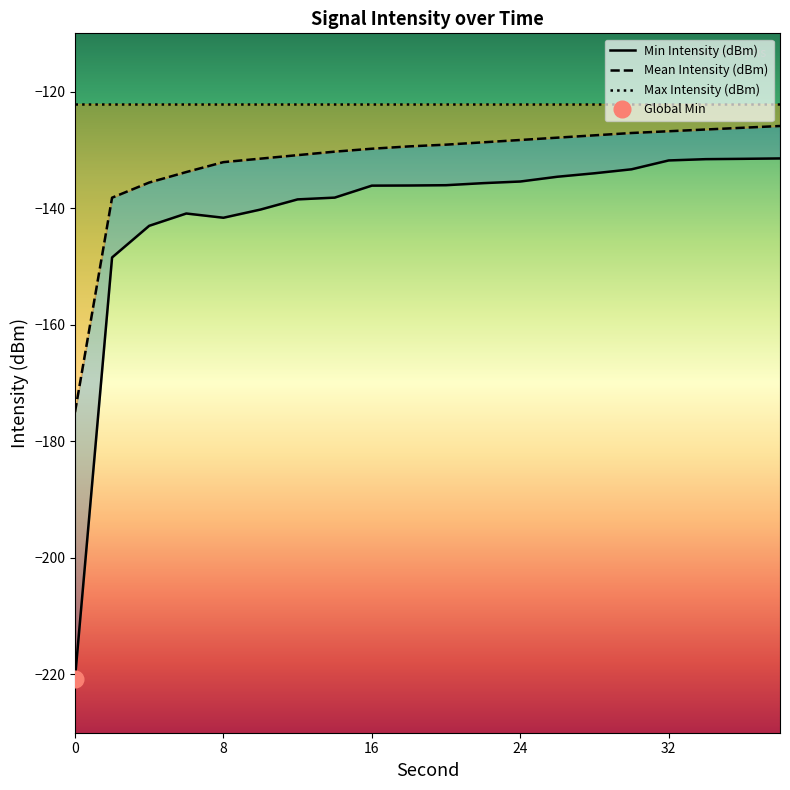

What is the minimum value shown in the chart?

-220.7